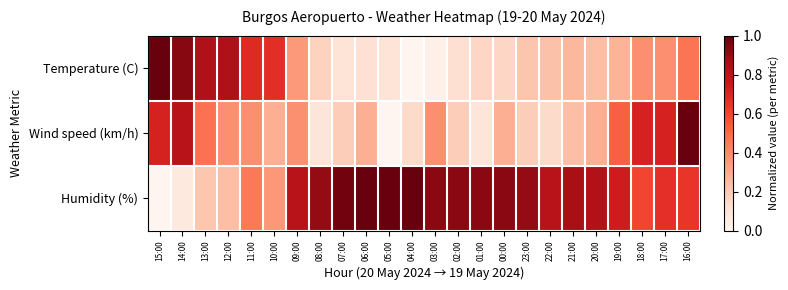

Between 05:00 and 00:00, which series saw the biggest shift?

Wind speed (km/h)